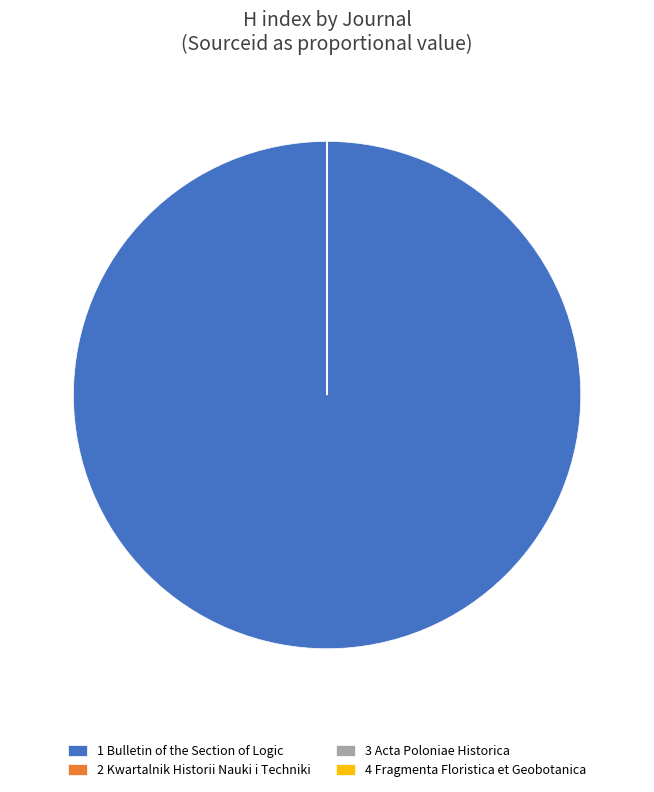

Does 1 Bulletin of the Section of Logic represent more than half of the total?

Yes